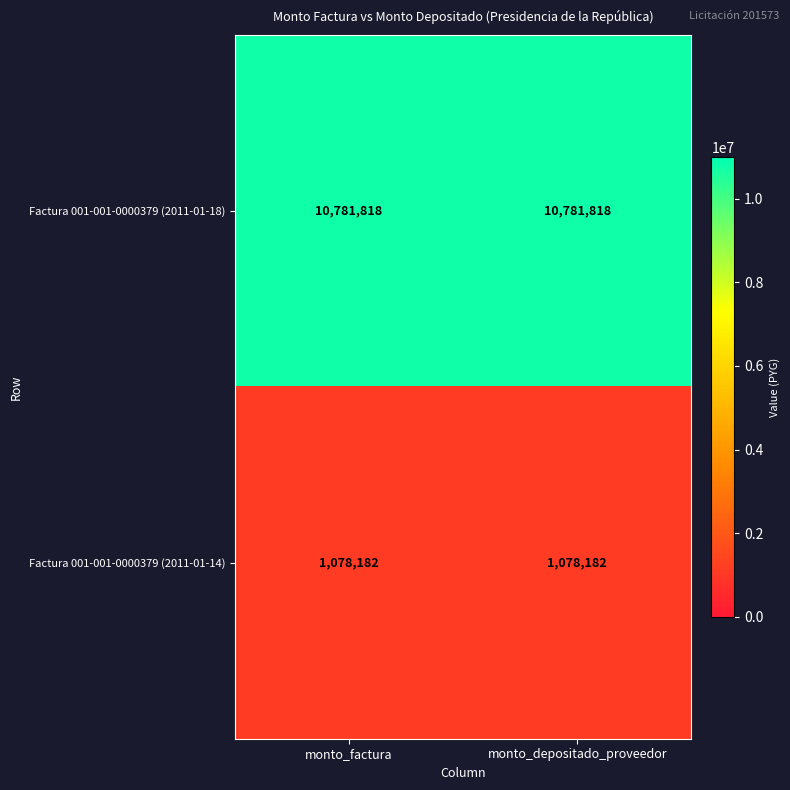

What is the total value across all series at monto_depositado_proveedor?

11860000